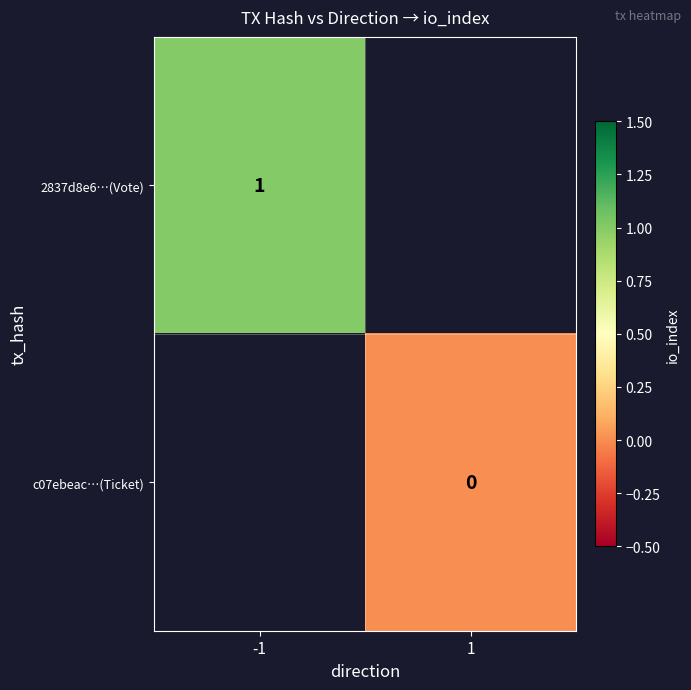

The 2837d8e6…(Vote) series shows 0 at -1. True or false?

False